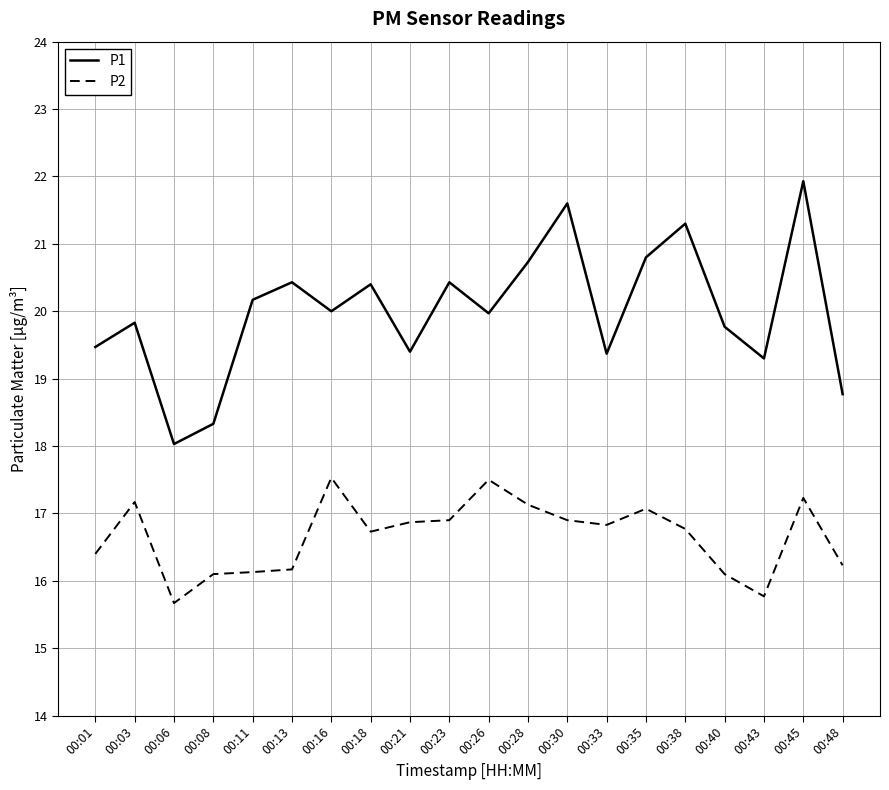

Where does the P2 series first go above 16?

00:01